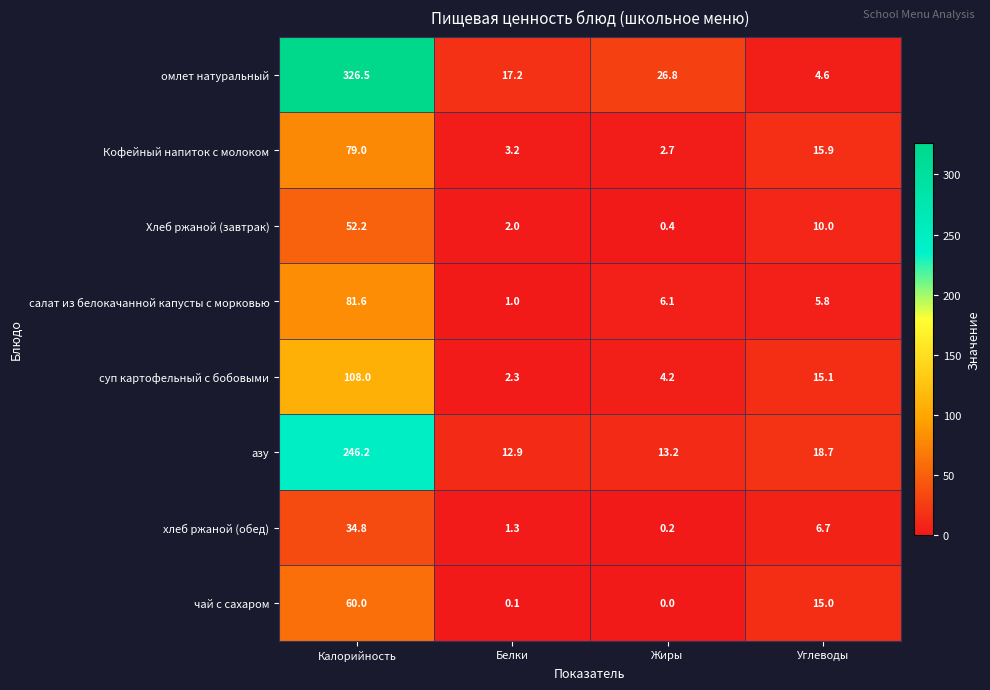

What is the difference between the second highest and second lowest values in the хлеб ржаной (обед) series?

5.4